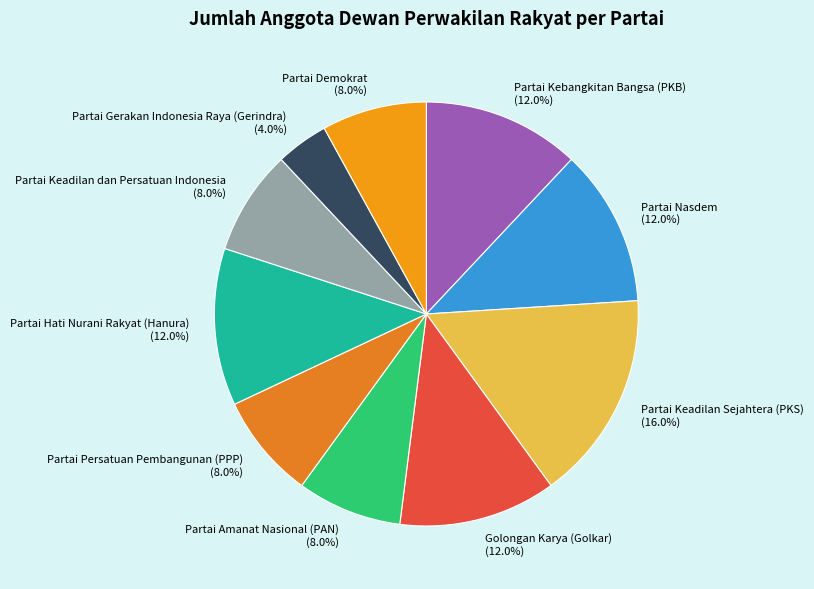

Does Partai Demokrat represent more than half of the total?

No